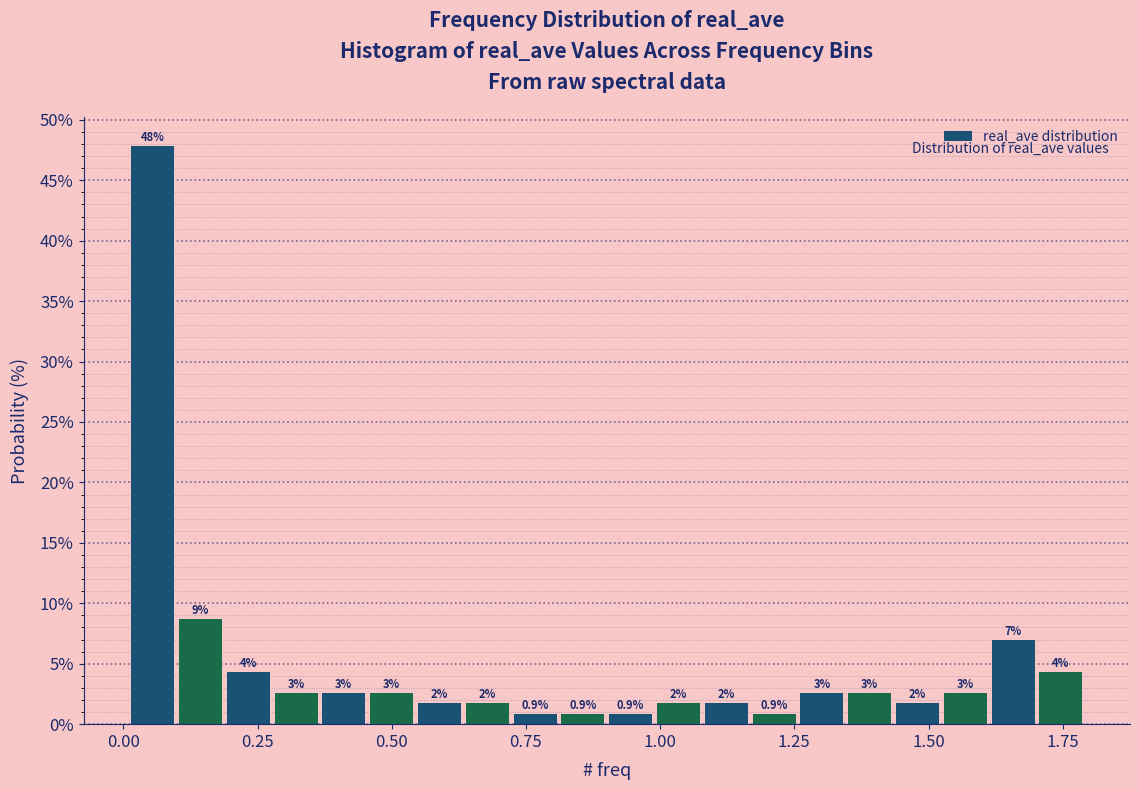

Read against the x-axis, roughly where is the centre of the tallest bar?

0.05